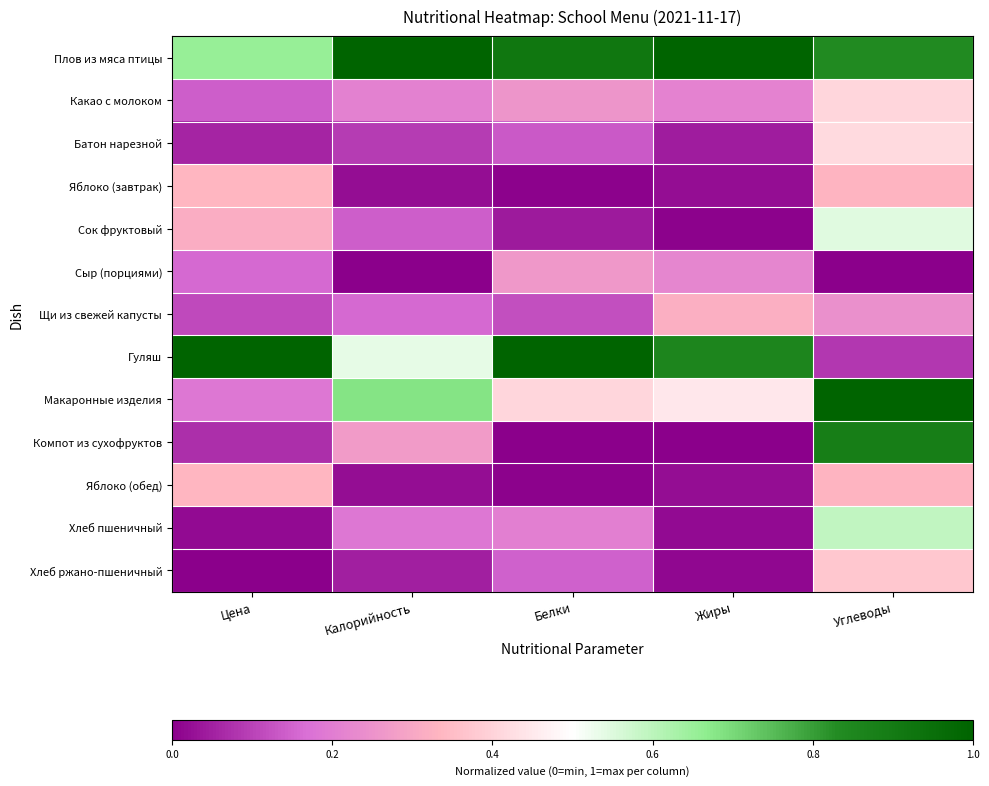

Rank the series at Цена from highest to lowest value.

Гуляш, Плов из мяса птицы, Яблоко (завтрак), Яблоко (обед), Сок фруктовый, Макаронные изделия, Сыр (порциями), Какао с молоком, Щи из свежей капусты, Компот из сухофруктов, Батон нарезной, Хлеб пшеничный, Хлеб ржано-пшеничный